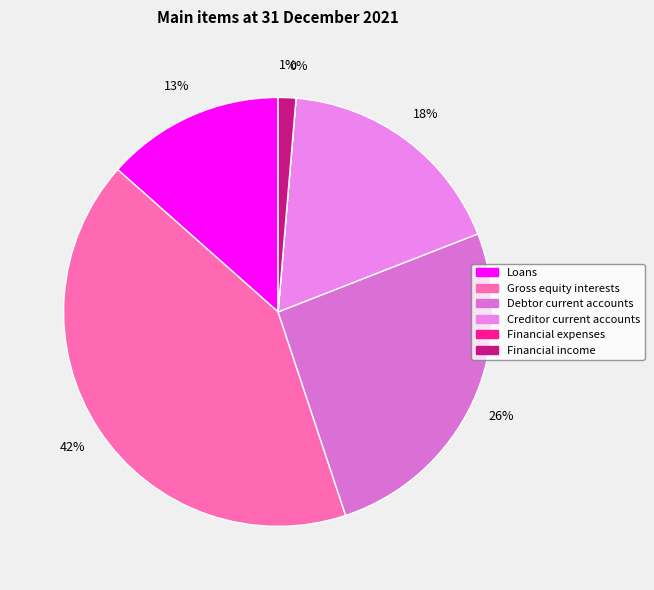

What is the change in value from Creditor current accounts to Financial expenses?

-1459019